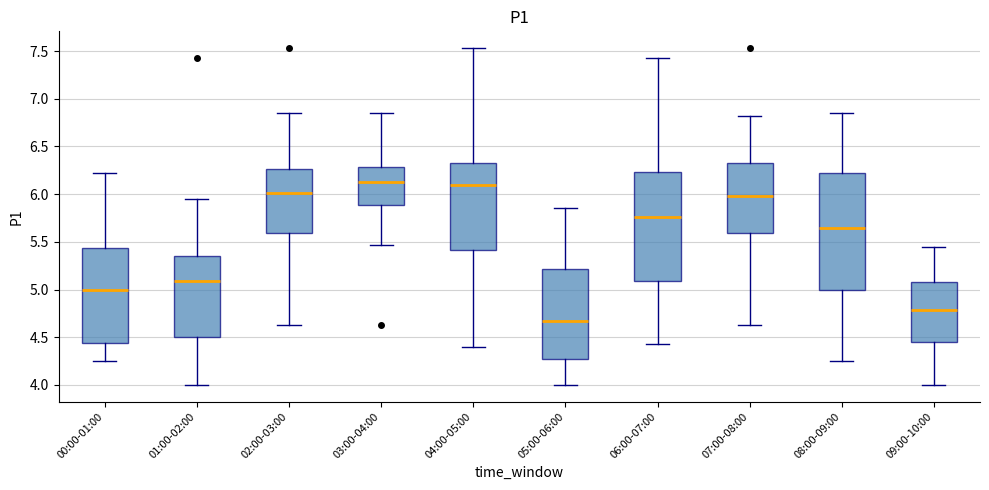

Which box has the lowest median line?

05:00-06:00